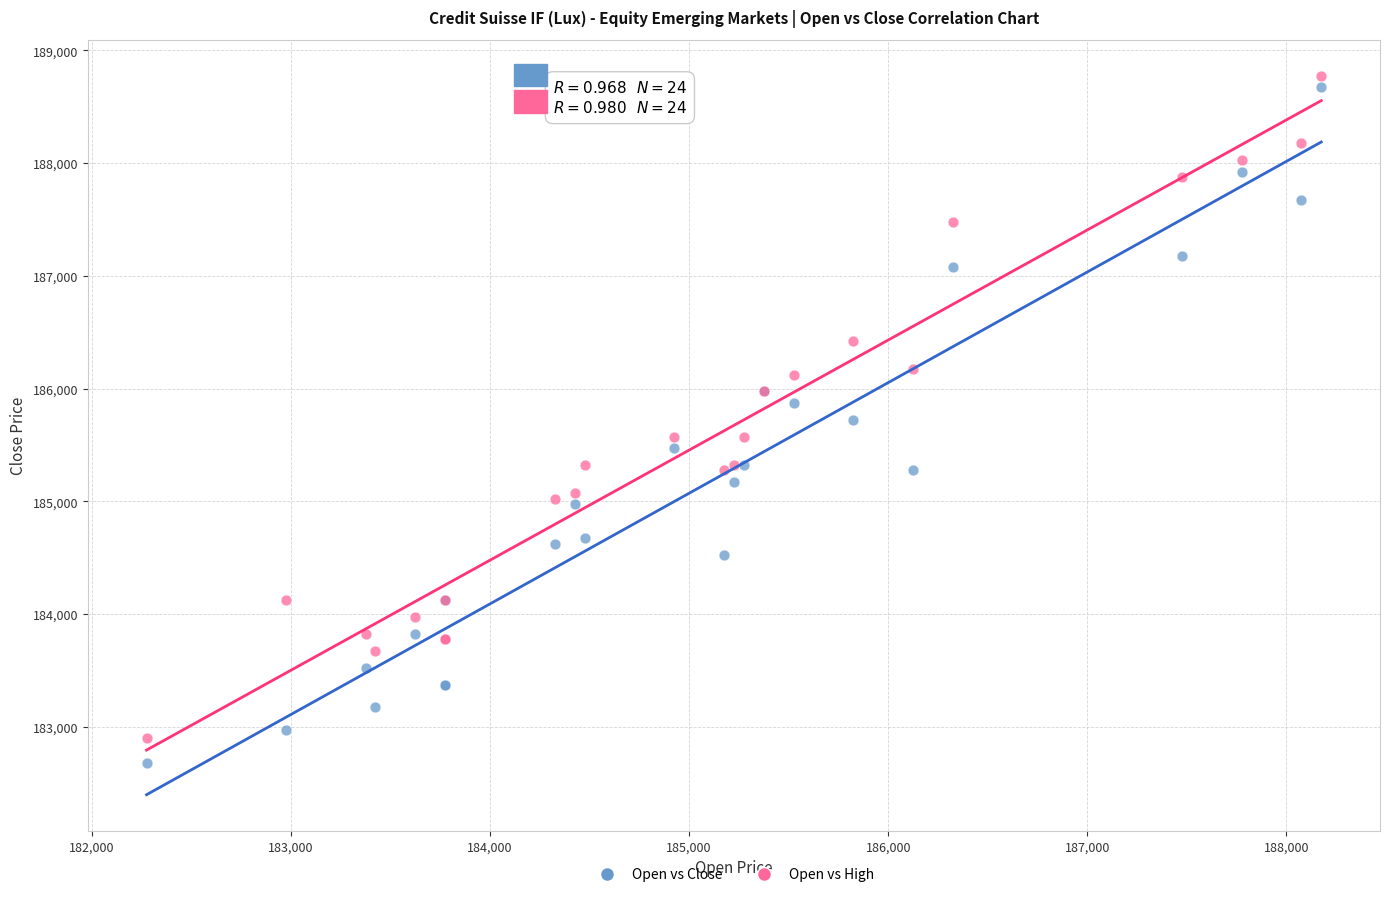

Which series has the largest Y range (max minus min)?

Open vs Close